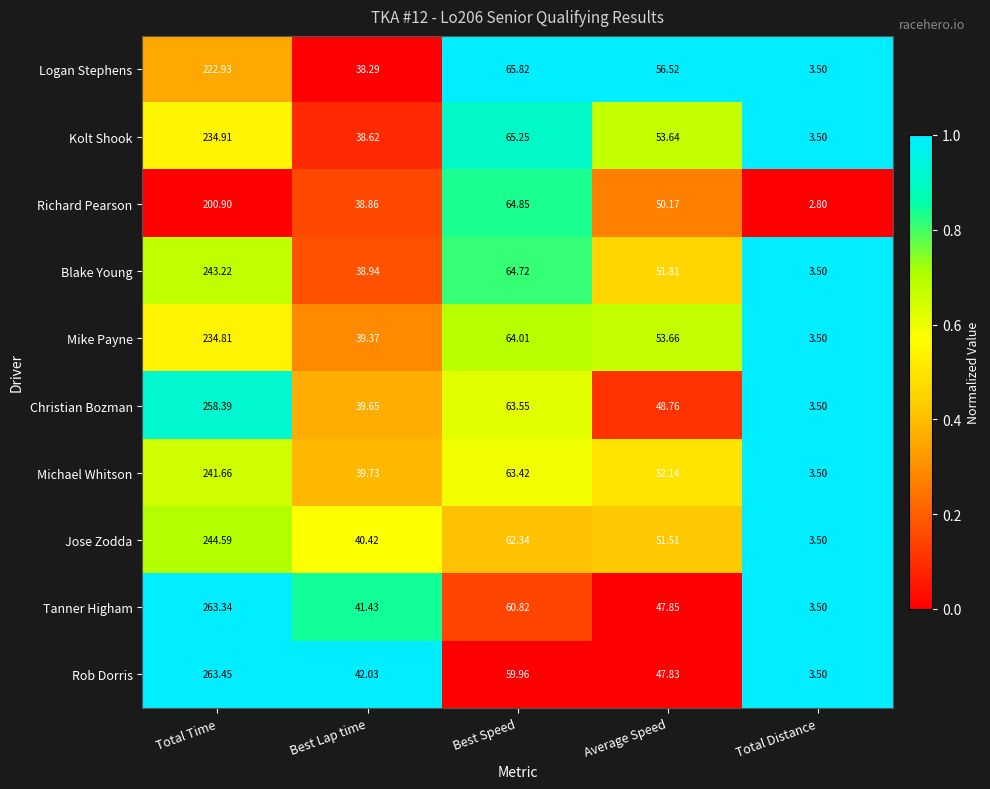

Where is Richard Pearson nearest to the value 101?

Best Speed